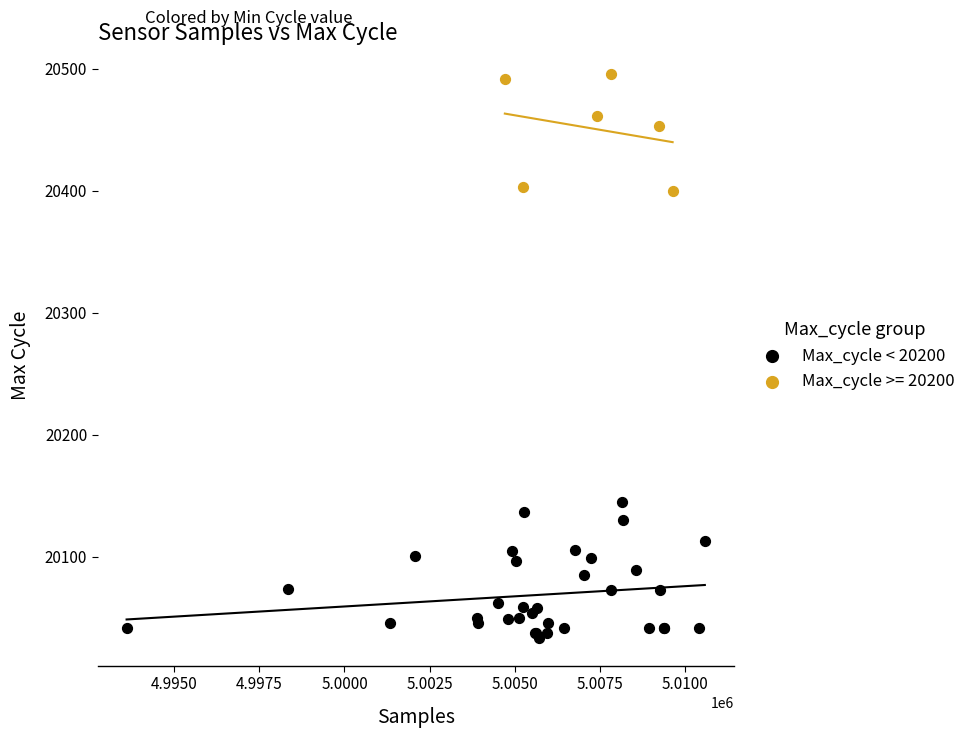

Which series contains the lowest Y value?

Max_cycle < 20200